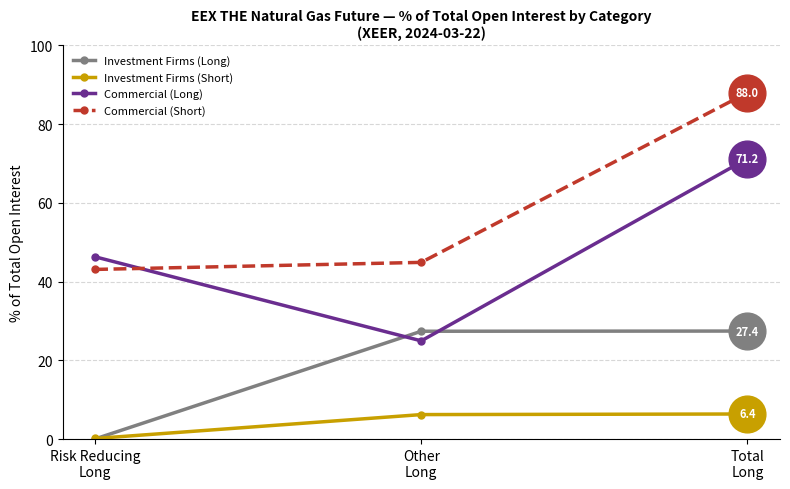

Rank the series by their maximum value, from highest to lowest.

Commercial (Short), Commercial (Long), Investment Firms (Long), Investment Firms (Short)